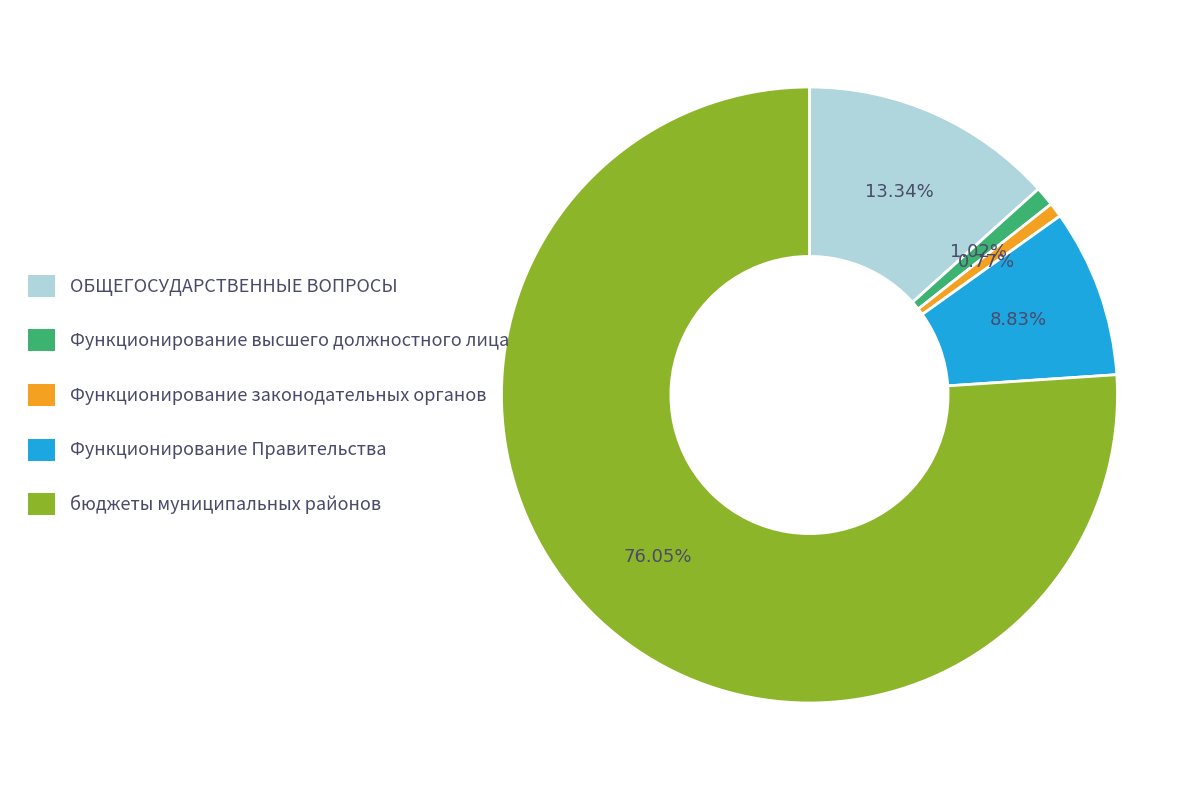

True or false: Функционирование высшего должностного лица accounts for 1% of the total.

True